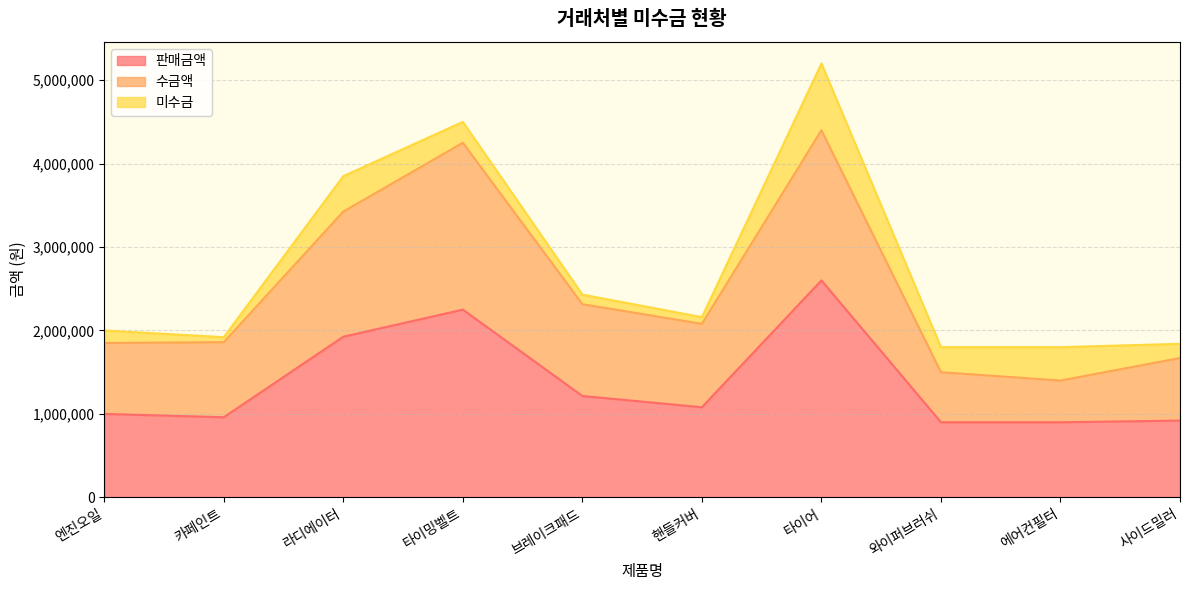

True or false: 수금액 and 판매금액 cross at least once.

False